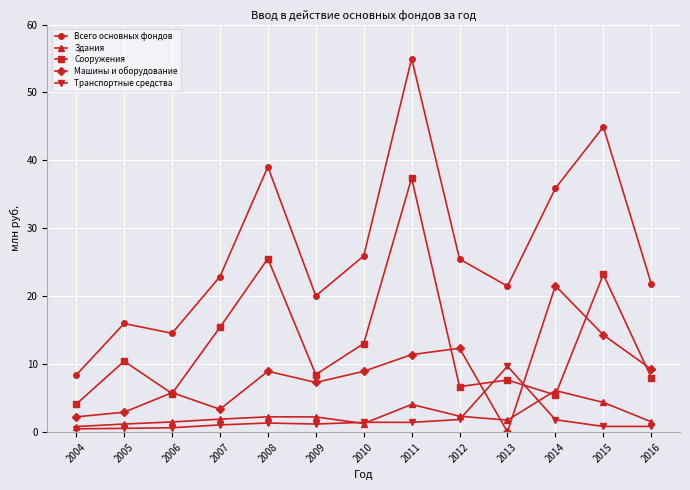

True or false: Транспортные средства has a value of 1.9 at 2012.

True